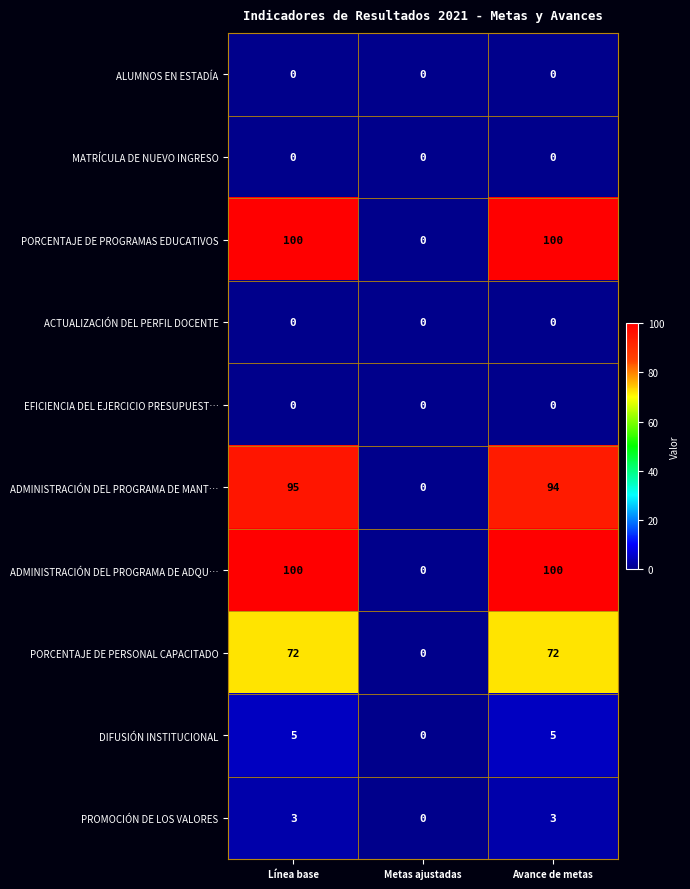

What is the difference between the maximum and minimum values in the PORCENTAJE DE PERSONAL CAPACITADO series?

72